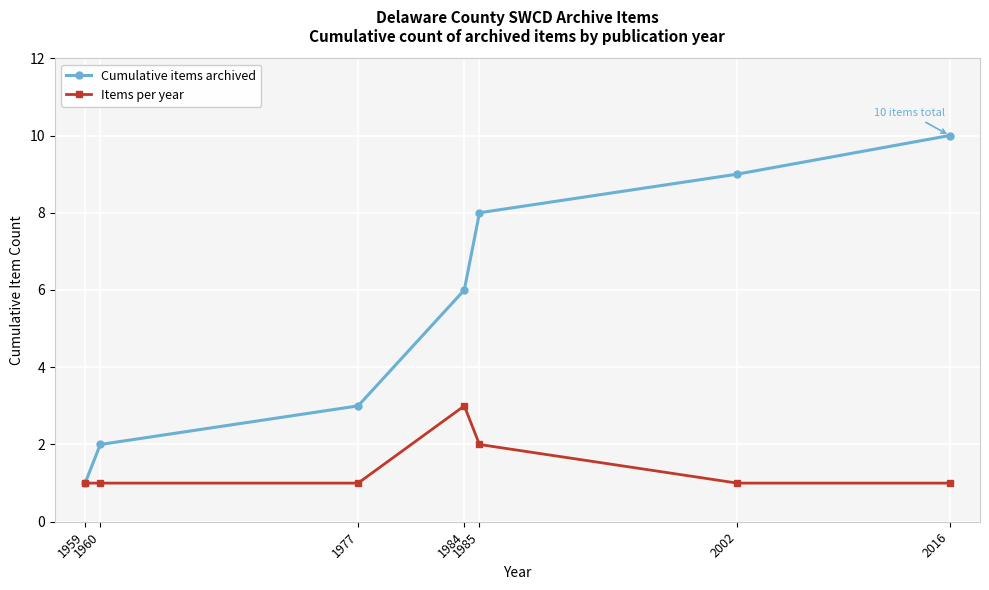

The value of Items per year at 1984 is 5. True or false?

False